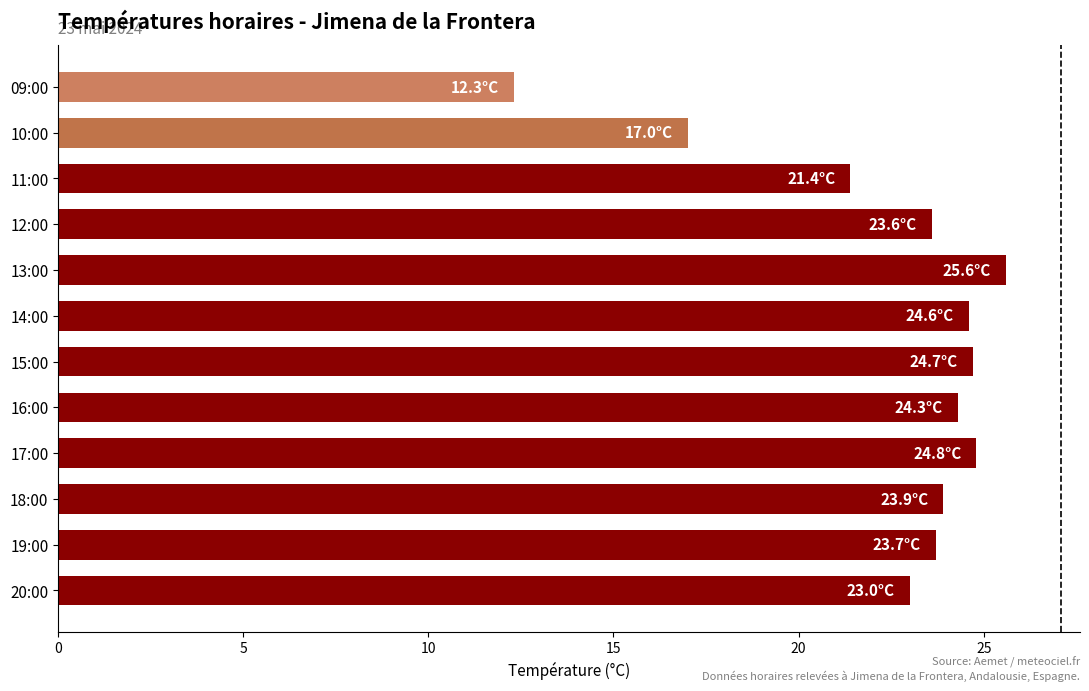

What is the difference between the maximum and minimum values?

13.3